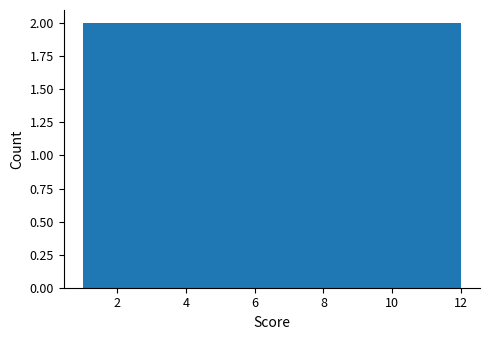

How tall is the bar that spans 6.6 to 7.4 on the x-axis? Neither the bar edges nor the heights are printed on the chart, so give them approximately, as read against the axes.

2